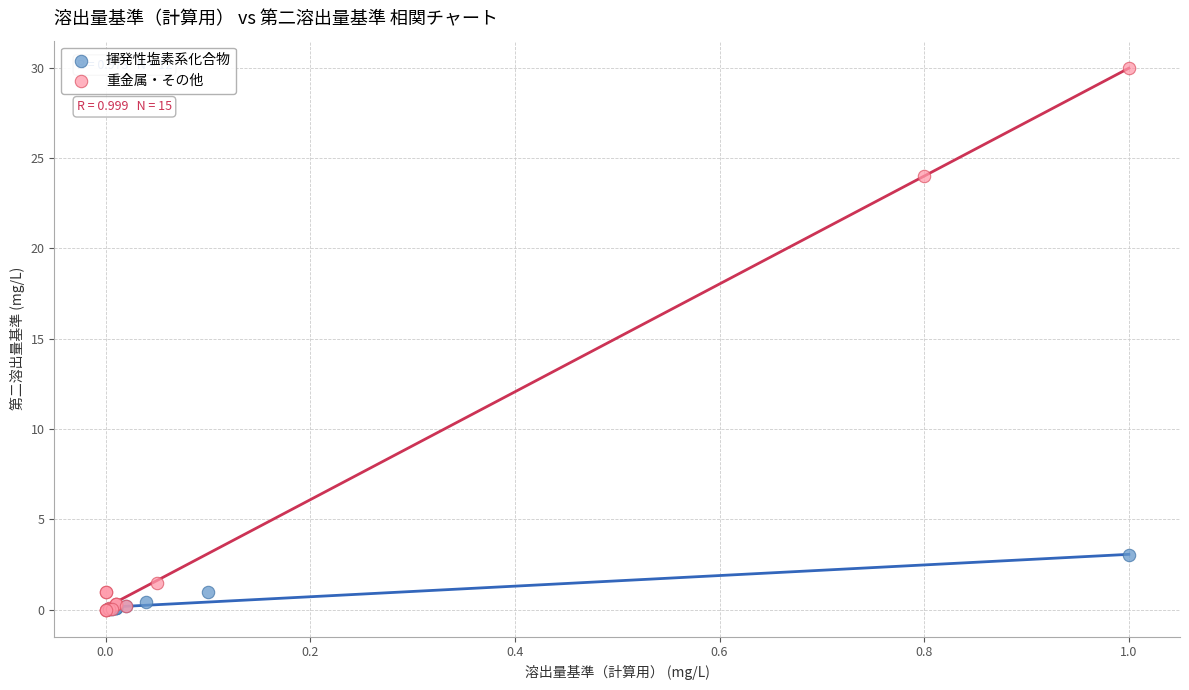

Which series has the widest spread of Y values?

重金属・その他